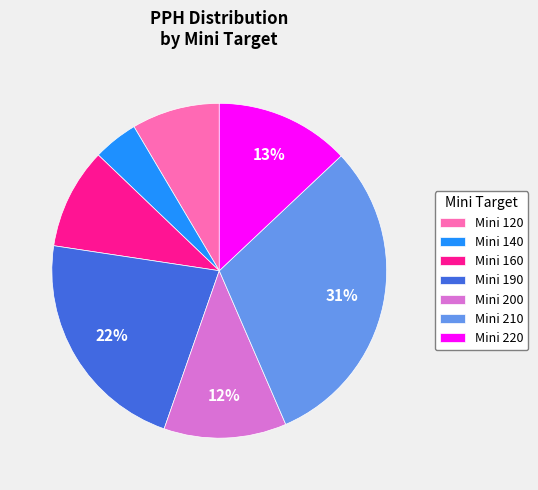

What is the ratio of the value at Mini 220 to the value at Mini 160?

1.3